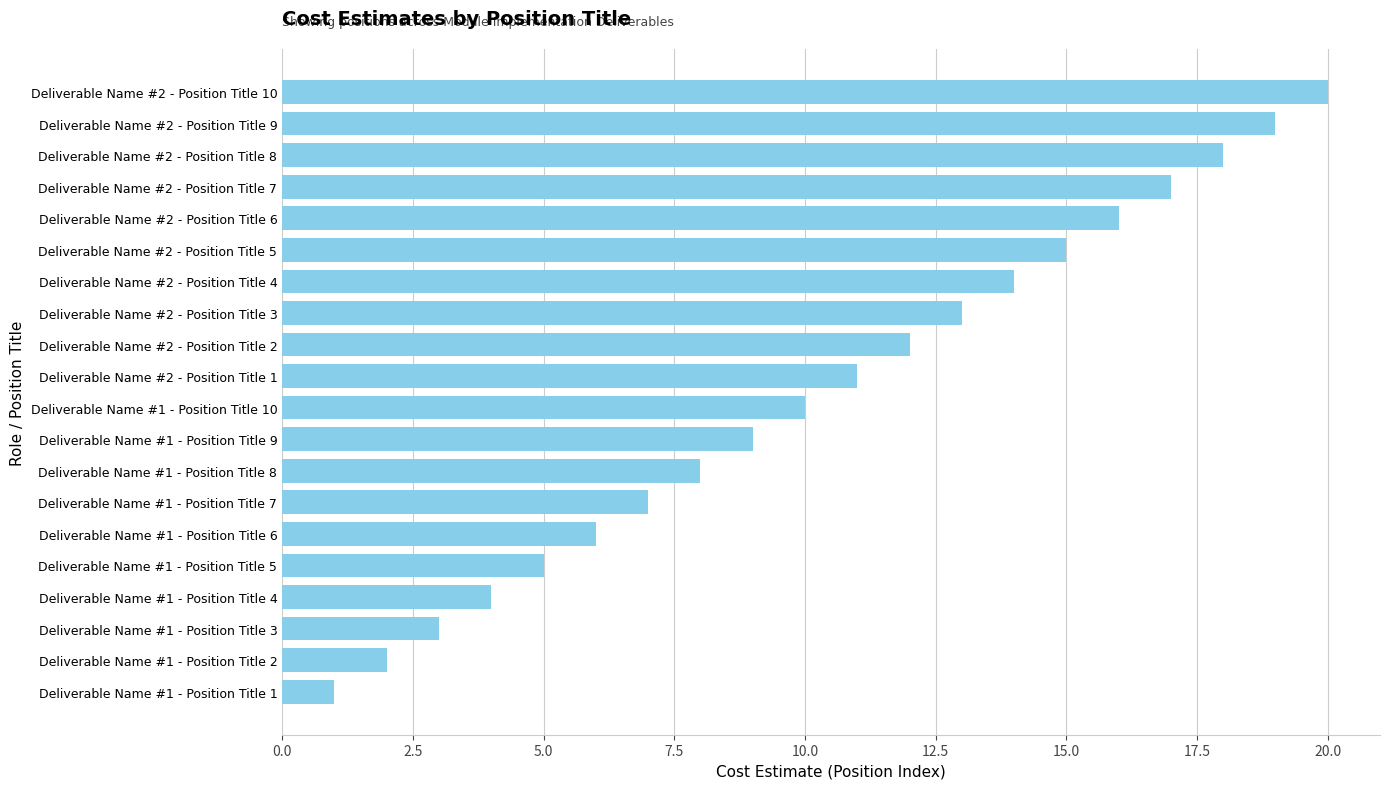

Rank the categories by value from lowest to highest.

Deliverable Name #1 - Position Title 1, Deliverable Name #1 - Position Title 2, Deliverable Name #1 - Position Title 3, Deliverable Name #1 - Position Title 4, Deliverable Name #1 - Position Title 5, Deliverable Name #1 - Position Title 6, Deliverable Name #1 - Position Title 7, Deliverable Name #1 - Position Title 8, Deliverable Name #1 - Position Title 9, Deliverable Name #1 - Position Title 10, Deliverable Name #2 - Position Title 1, Deliverable Name #2 - Position Title 2, Deliverable Name #2 - Position Title 3, Deliverable Name #2 - Position Title 4, Deliverable Name #2 - Position Title 5, Deliverable Name #2 - Position Title 6, Deliverable Name #2 - Position Title 7, Deliverable Name #2 - Position Title 8, Deliverable Name #2 - Position Title 9, Deliverable Name #2 - Position Title 10